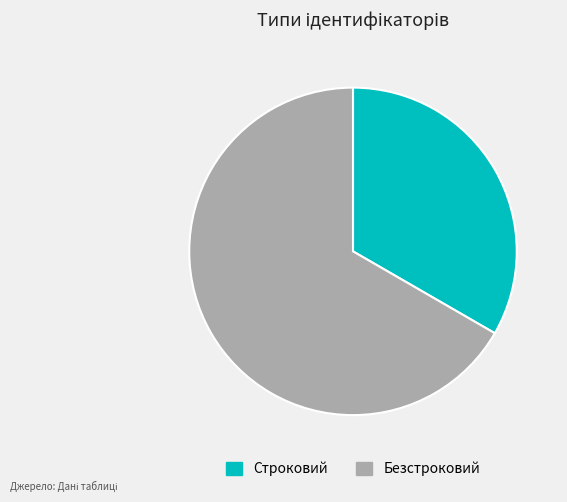

Is the sum of Строковий and Безстроковий greater than half?

Yes